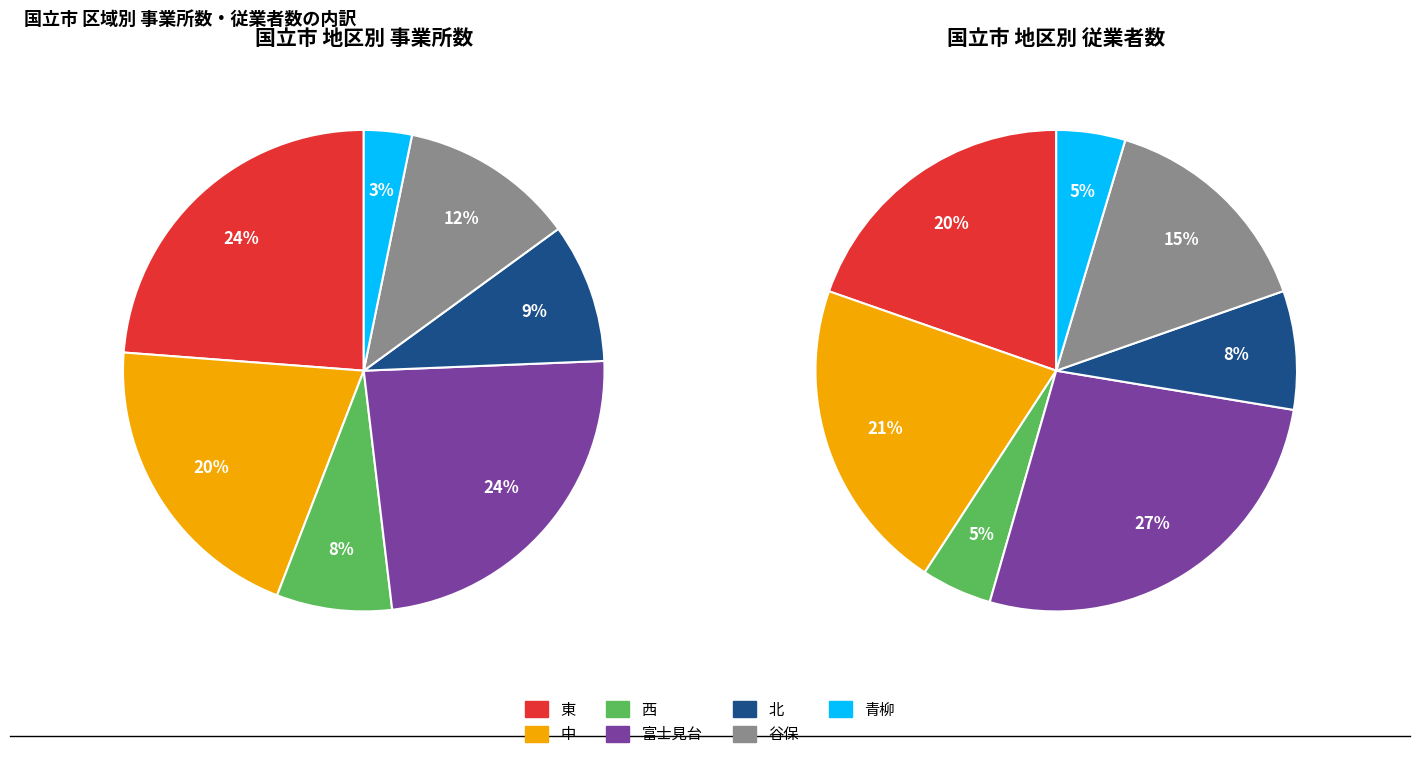

Which category has the biggest portion of the pie?

東